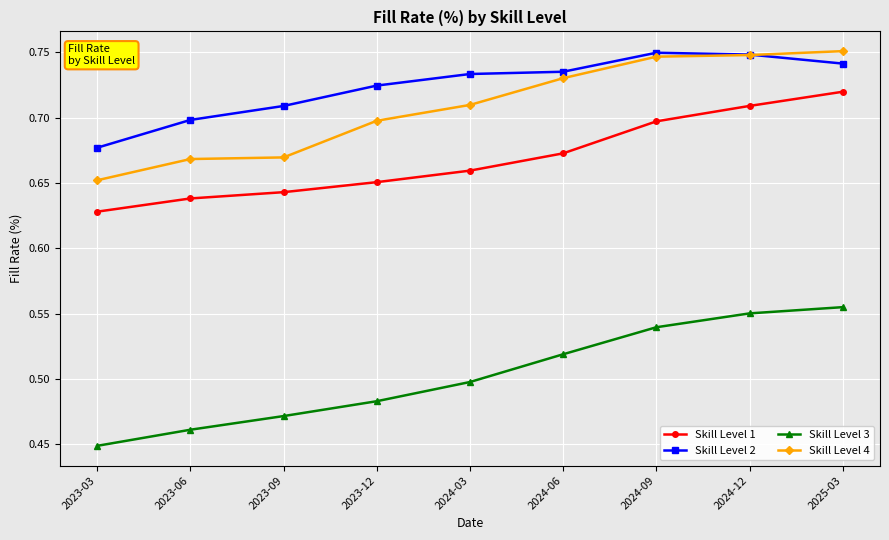

True or false: Skill Level 2 and Skill Level 3 cross at least once.

False